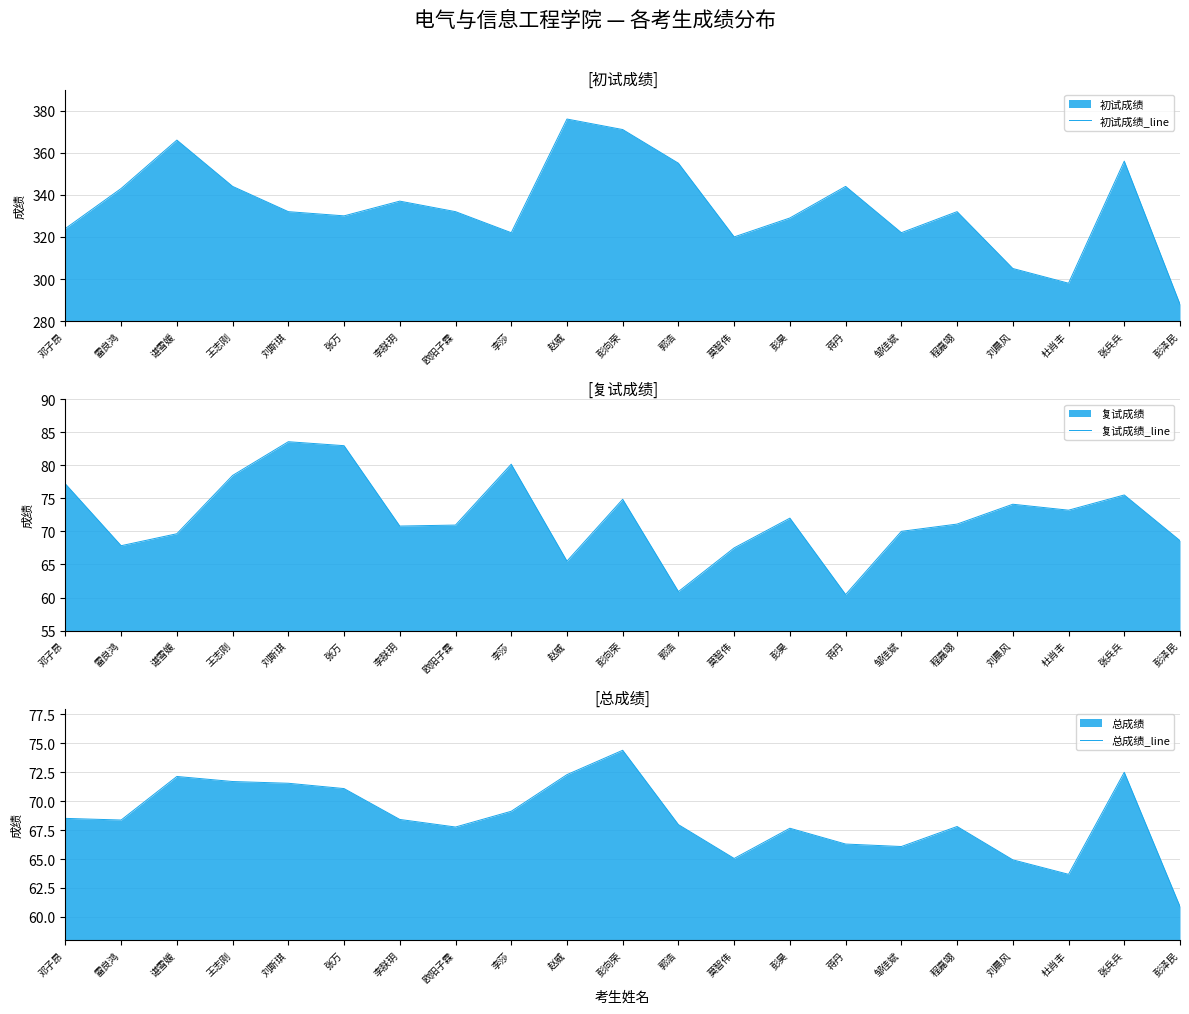

Is the value of 初试成绩_line at 彭泽民 greater than the value of 复试成绩_line at 邓子昂?

Yes